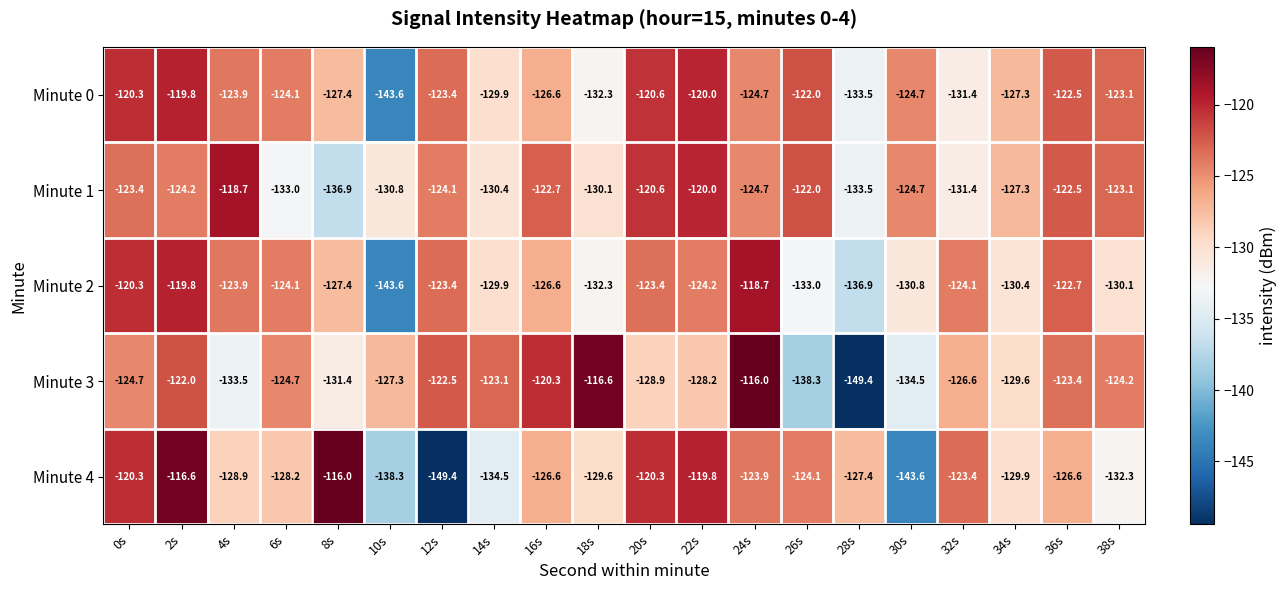

The value of Minute 4 at 38s is -132.3. True or false?

True